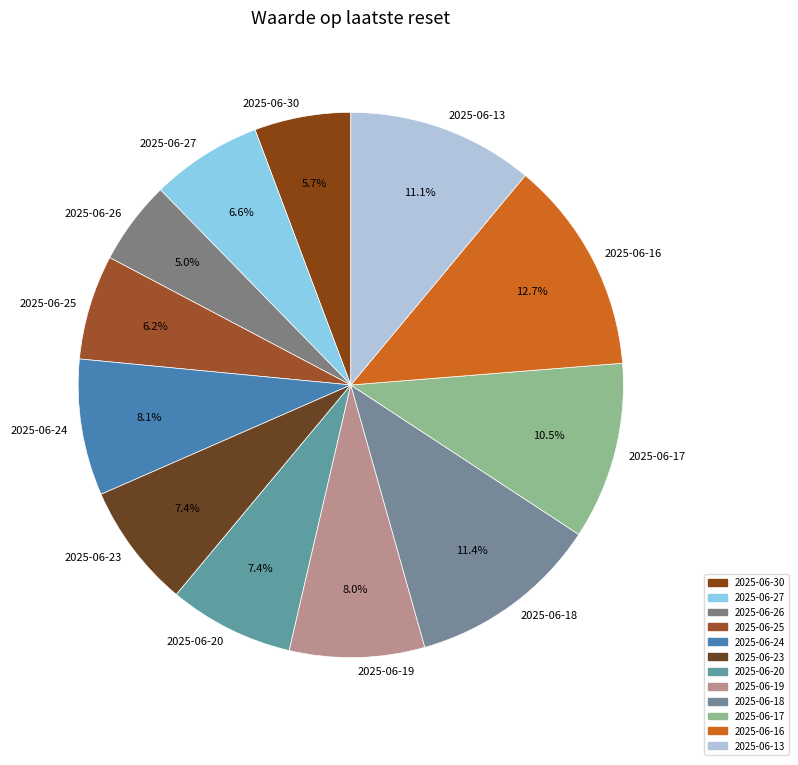

To the nearest percent, what is the difference between the 2025-06-17 and 2025-06-16 slice percentages?

2%